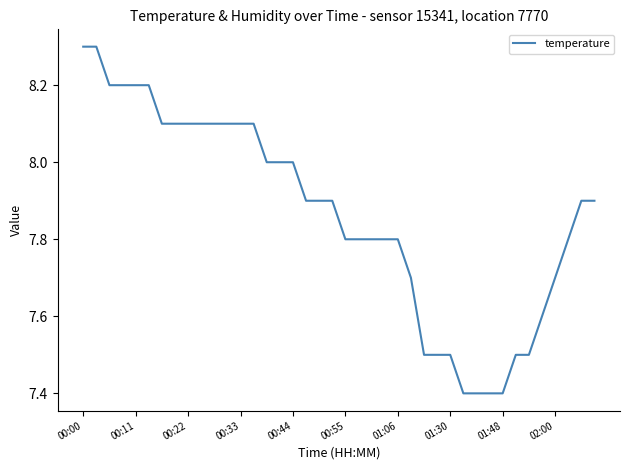

What is the difference between the maximum and minimum values?

0.9